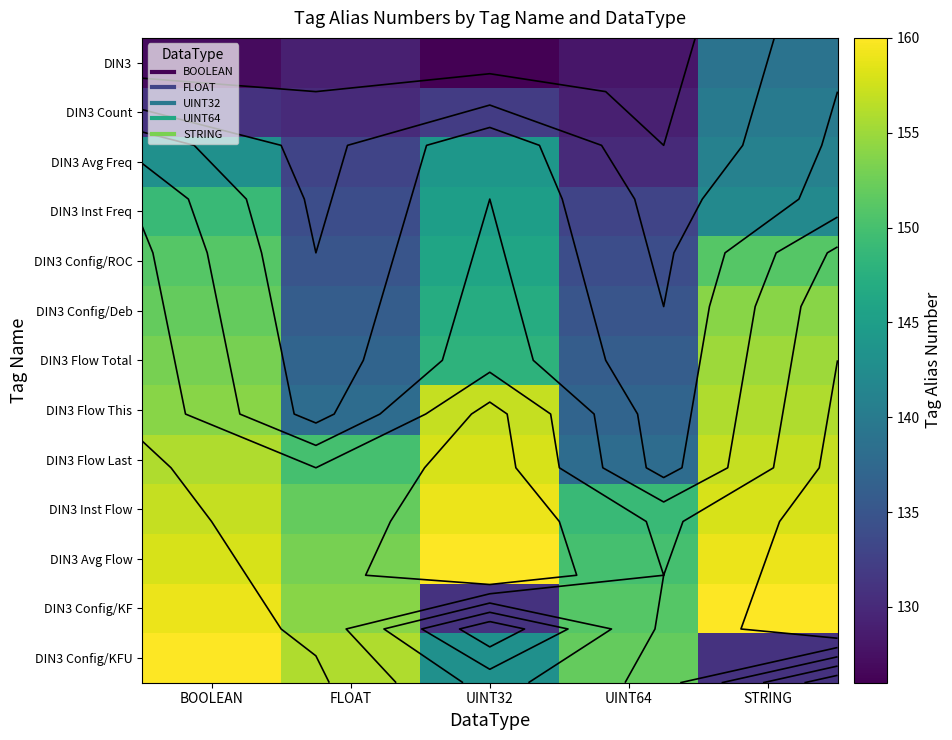

True or false: DIN3 Config/KFU has a value of 131 at STRING.

True